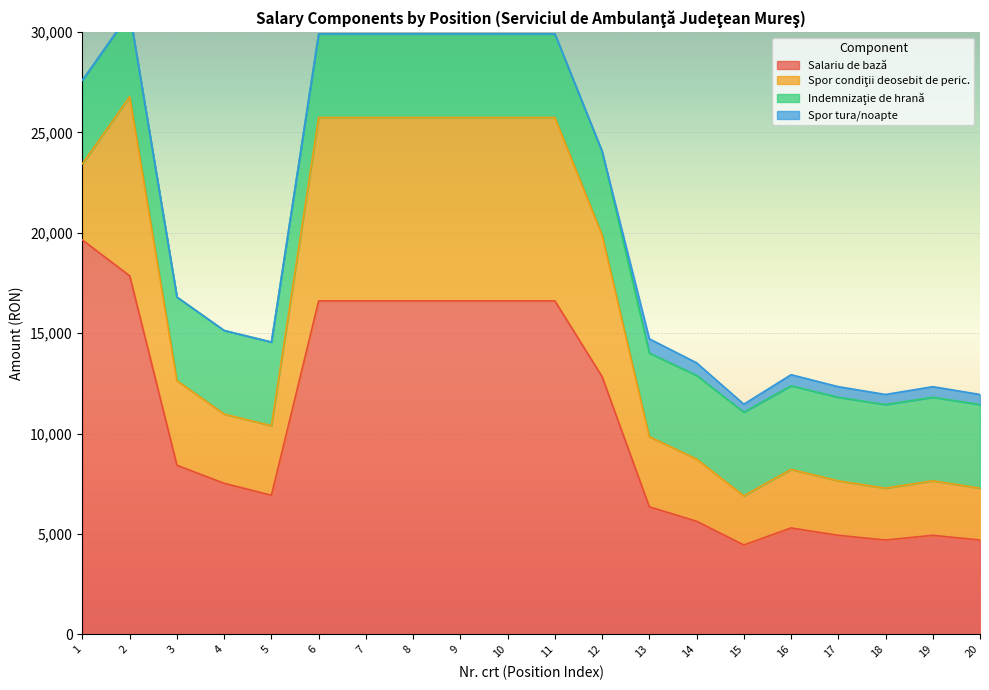

Is it true that Spor tura/noapte equals -438 at 12?

False